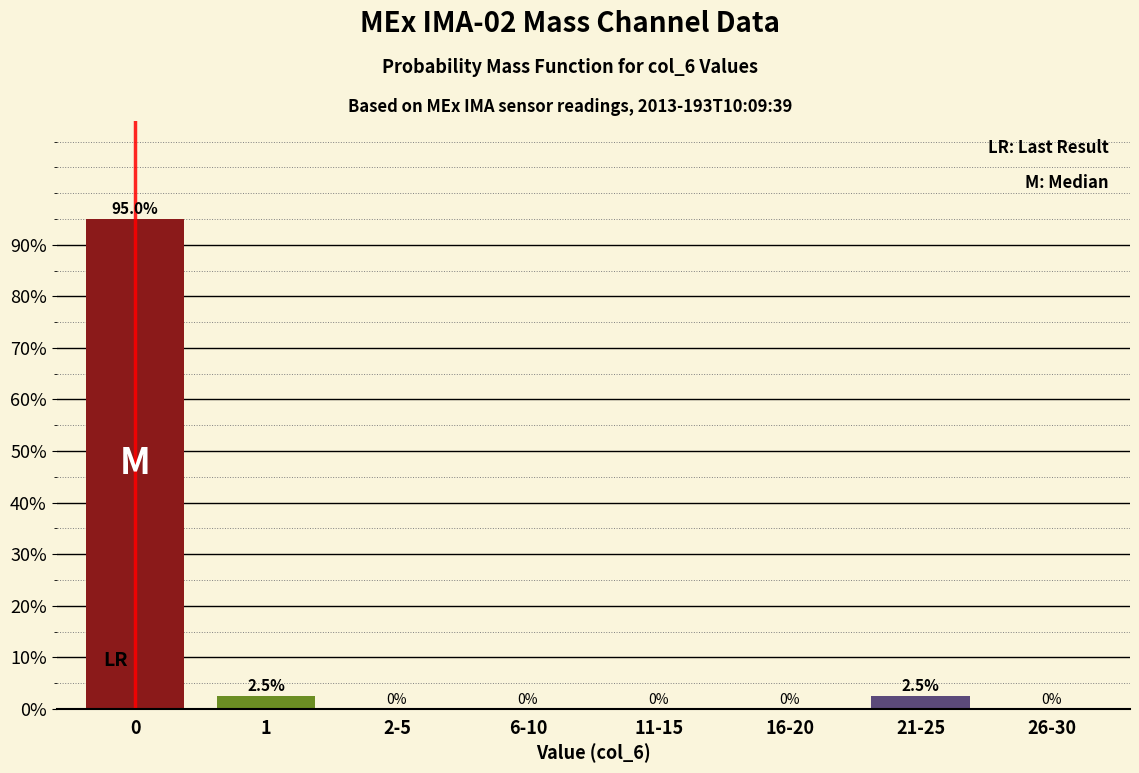

Reading right to left, what are all the values shown in this chart?

26-30=0.0	21-25=2.5	16-20=0.0	11-15=0.0	6-10=0.0	2-5=0.0	1=2.5	0=95.0